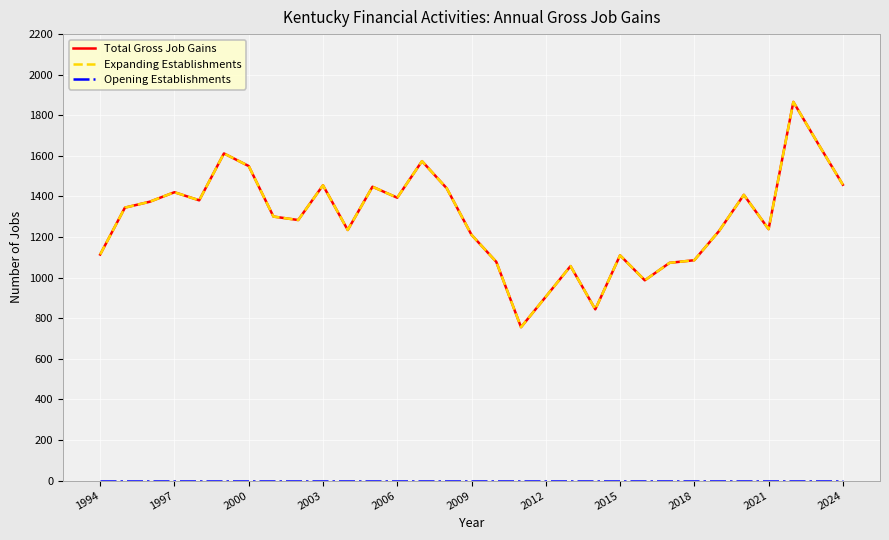

How many lines are shown in the chart?

3